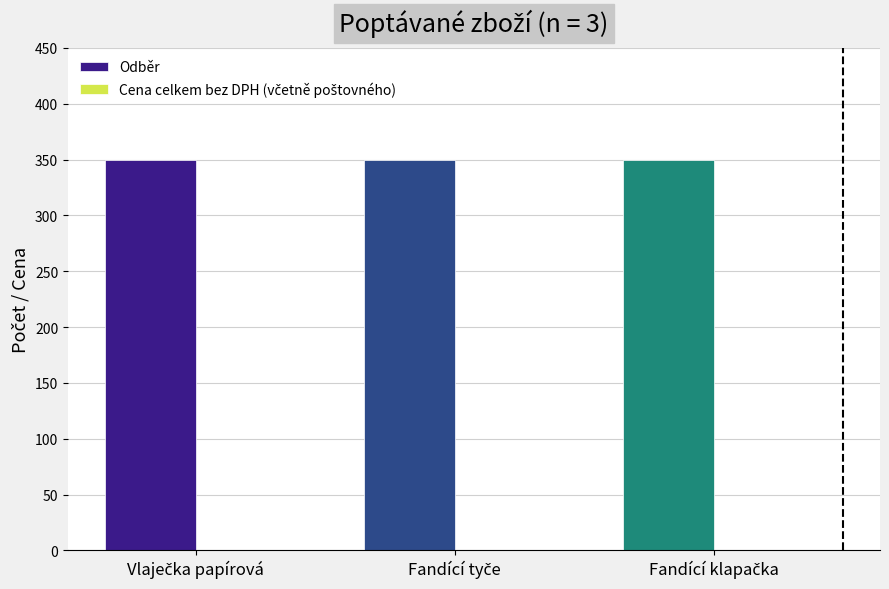

What are all the series names shown in the legend?

Odběr, Cena celkem bez DPH (včetně poštovného)